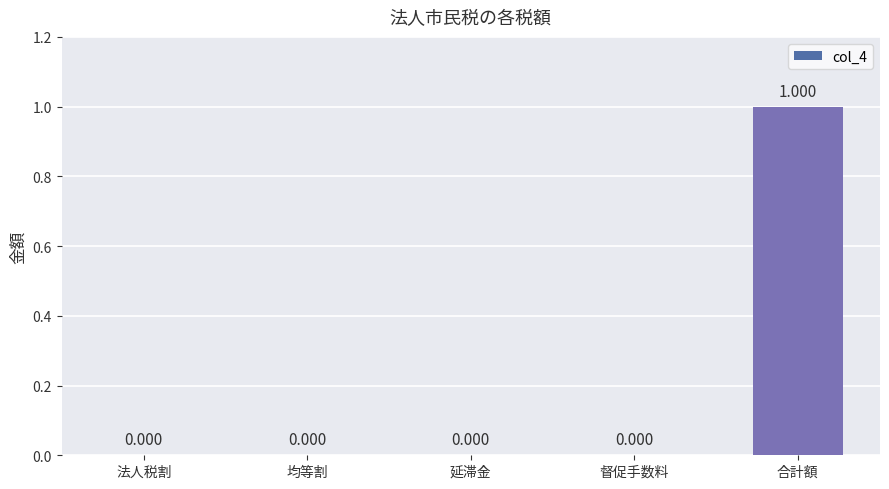

The value at 均等割 is 0. True or false?

True